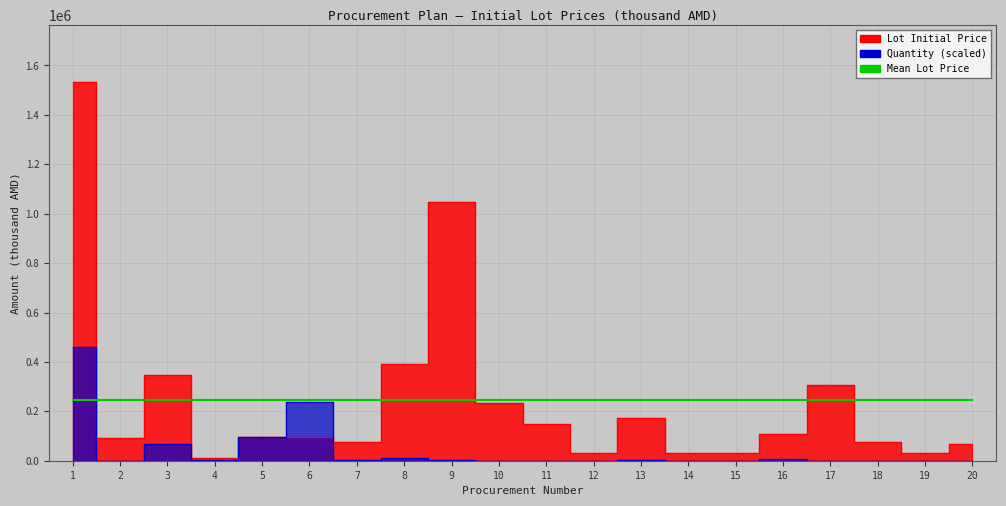

Which series has the largest total across all categories?

Lot Initial Price